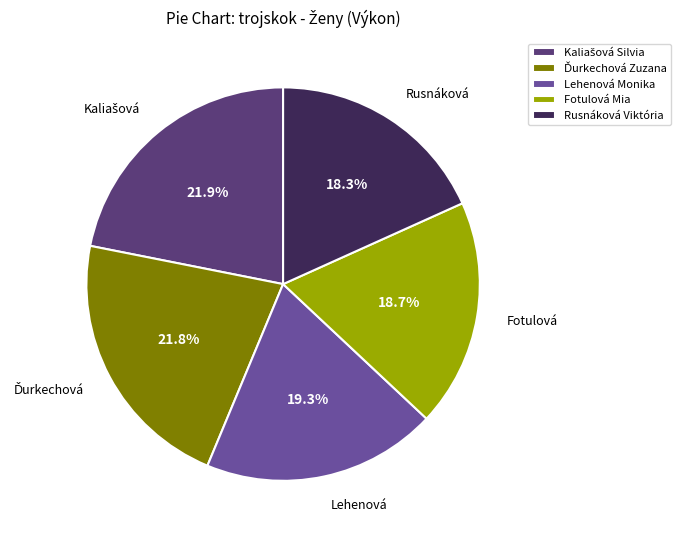

What percentage do Rusnáková Viktória and Lehenová Monika together represent?

37.6%